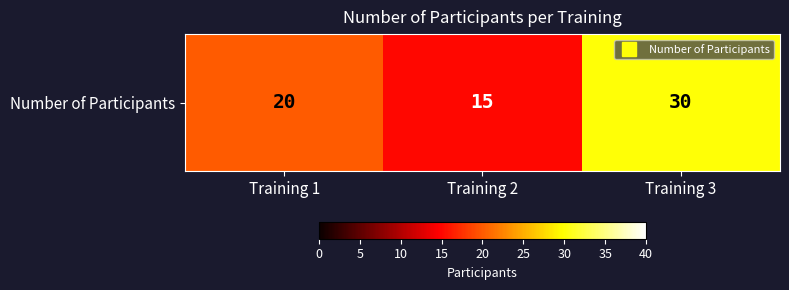

What is the change in value from Training 2 to Training 3?

+15